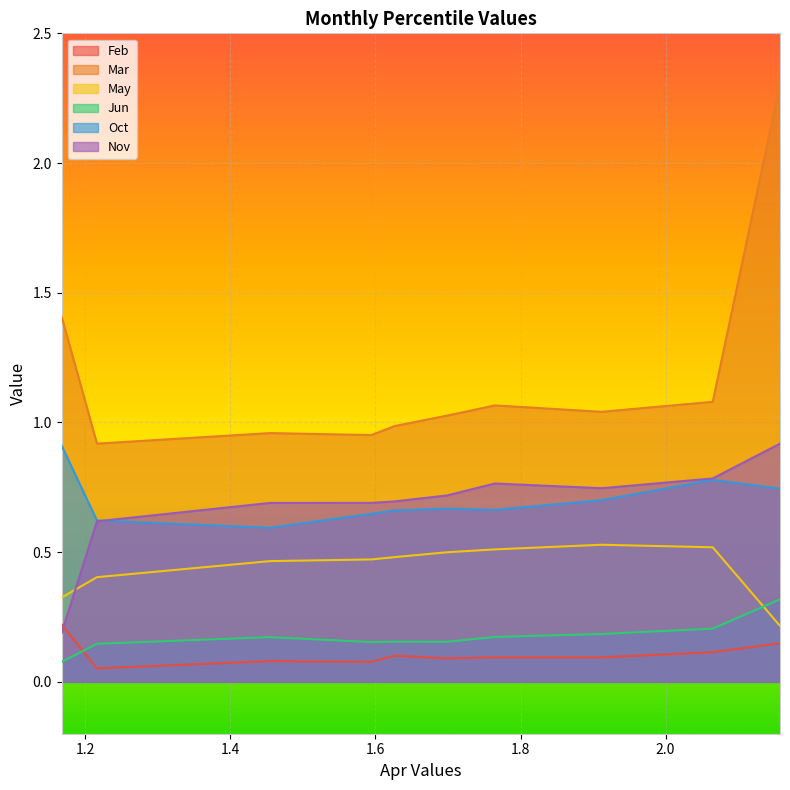

Which series has the largest total across all categories?

Mar